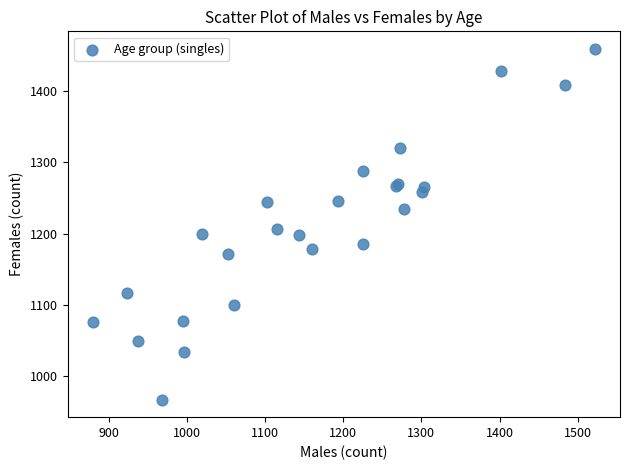

What Y value in the scatter plot is closest to 1213?

1206